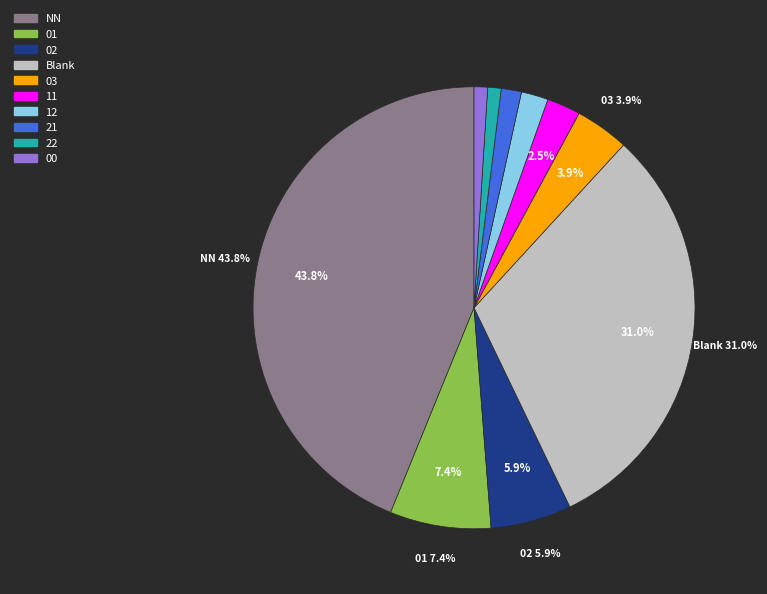

How many slices are in this pie chart?

10